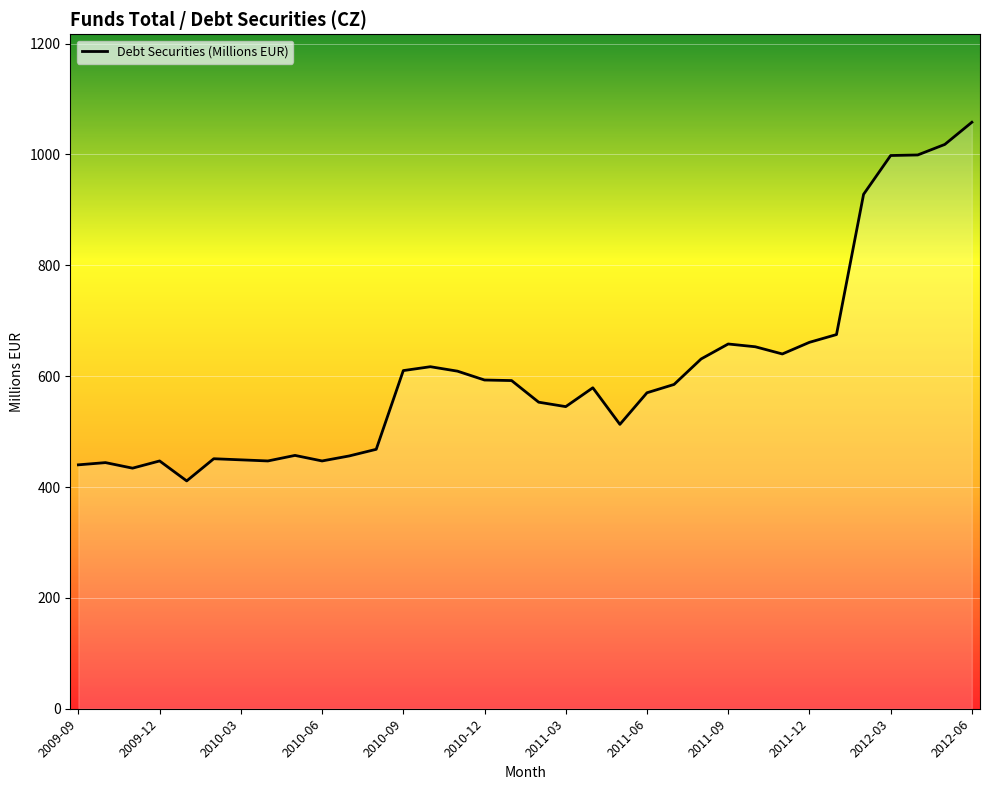

What is the difference between the maximum and minimum values?

647